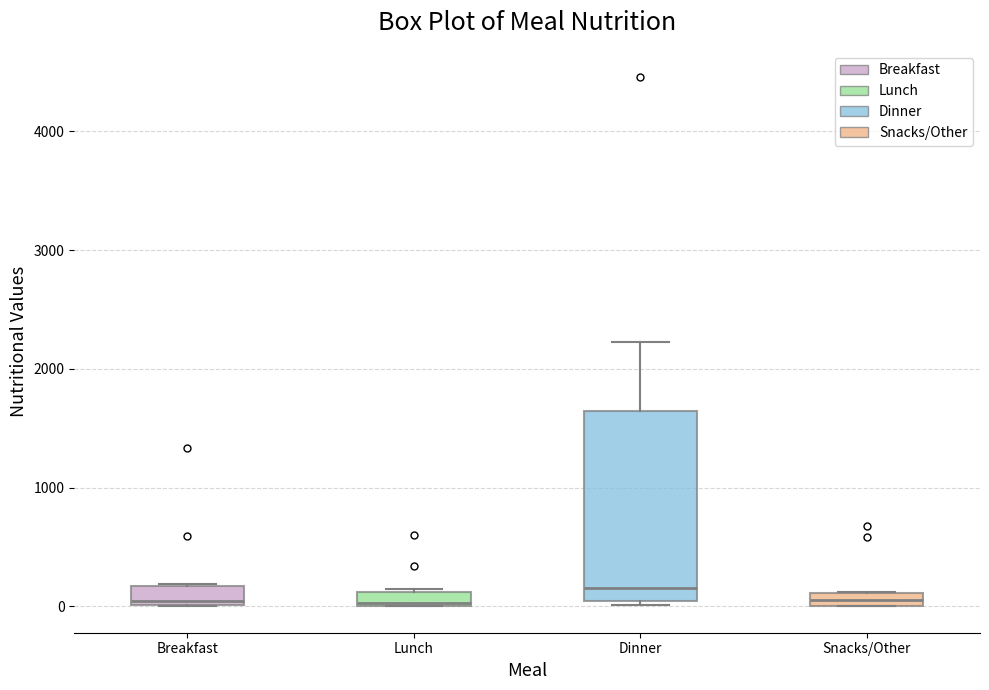

Comparing the boxes themselves (not the whiskers), which one is the tallest?

Dinner